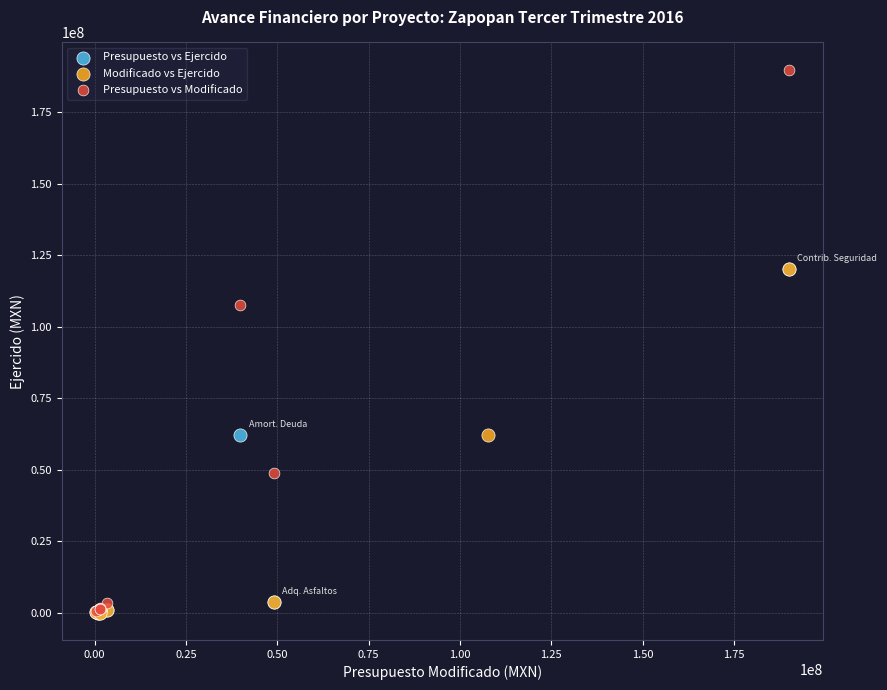

Which series reaches the maximum Y coordinate?

Presupuesto vs Modificado